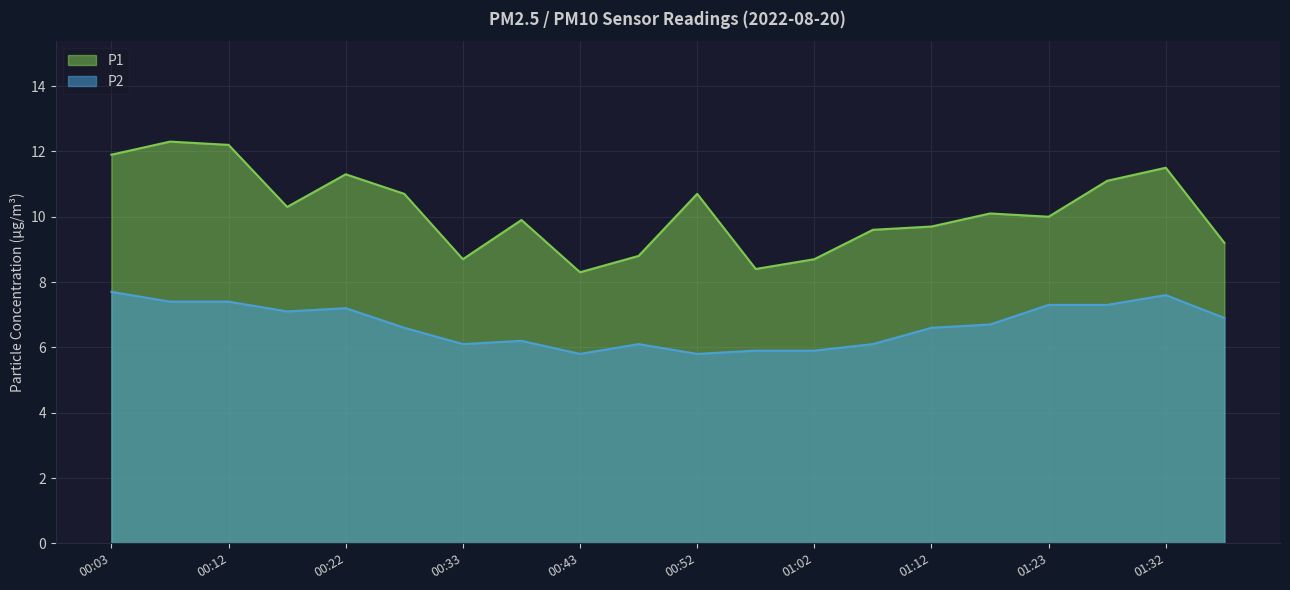

True or false: P2 and P1 cross at least once.

False